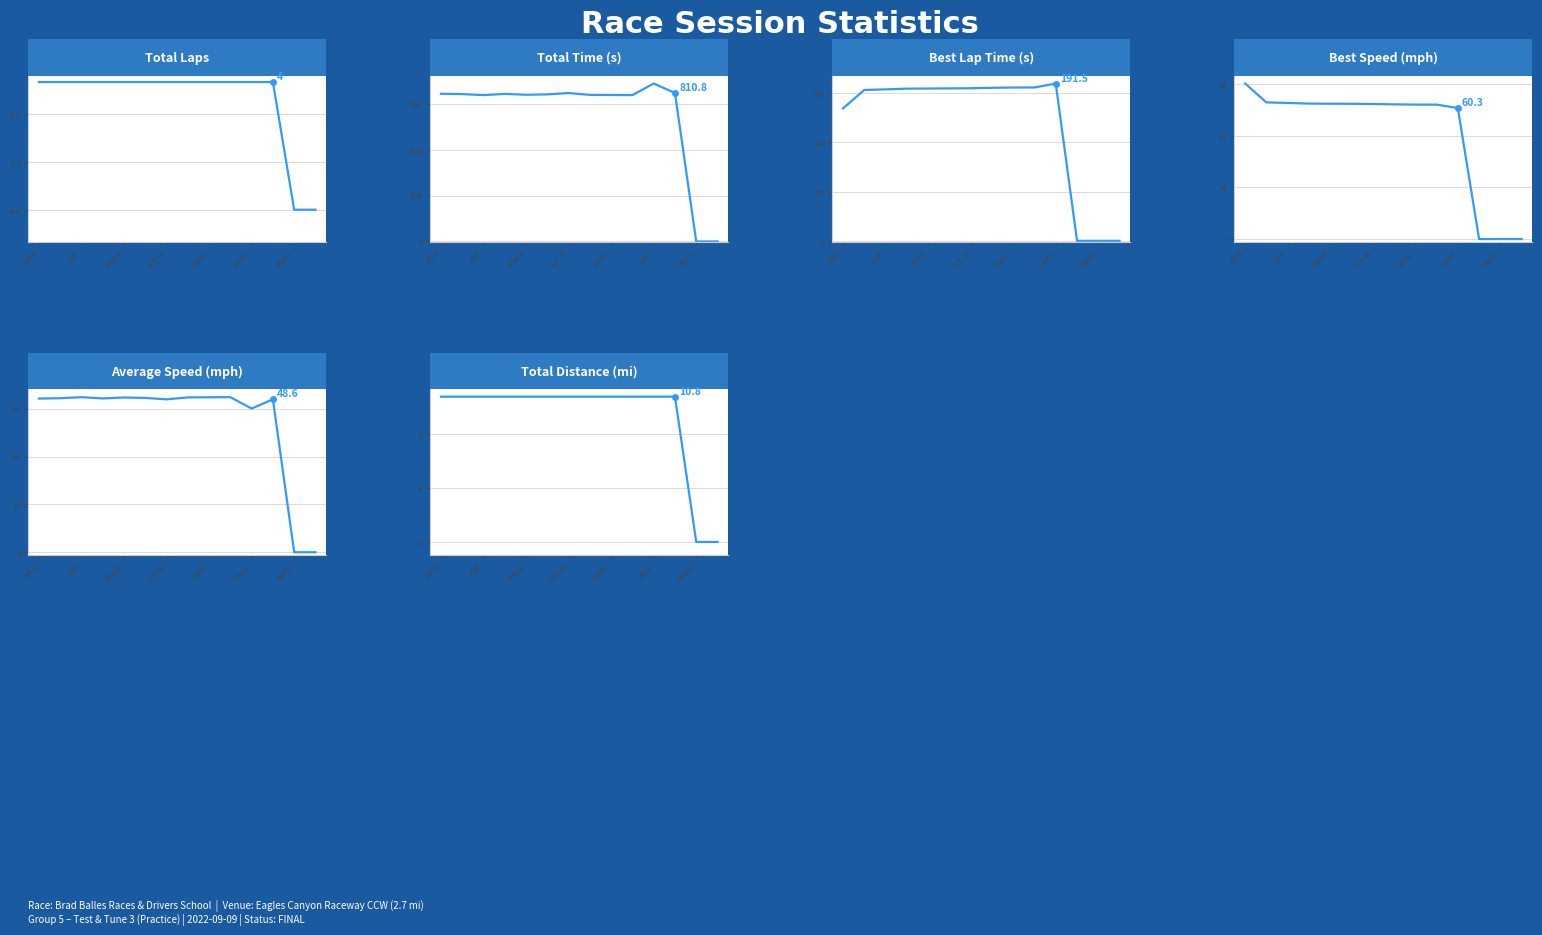

Where is Total Laps nearest to the value 2?

Bill G